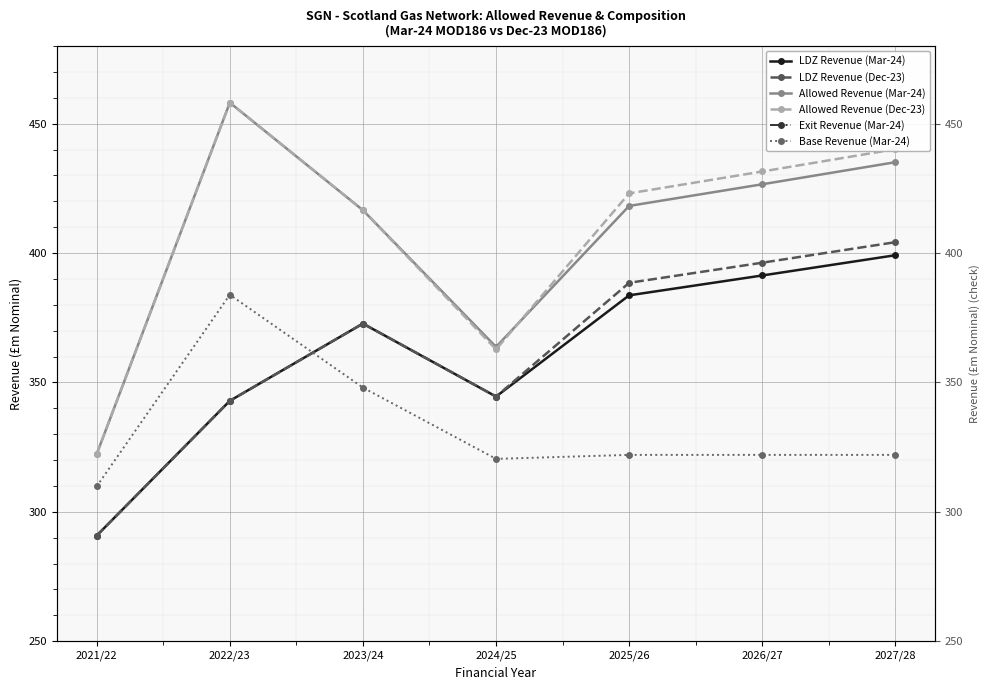

Does the chart display data point markers on the line(s)?

Yes